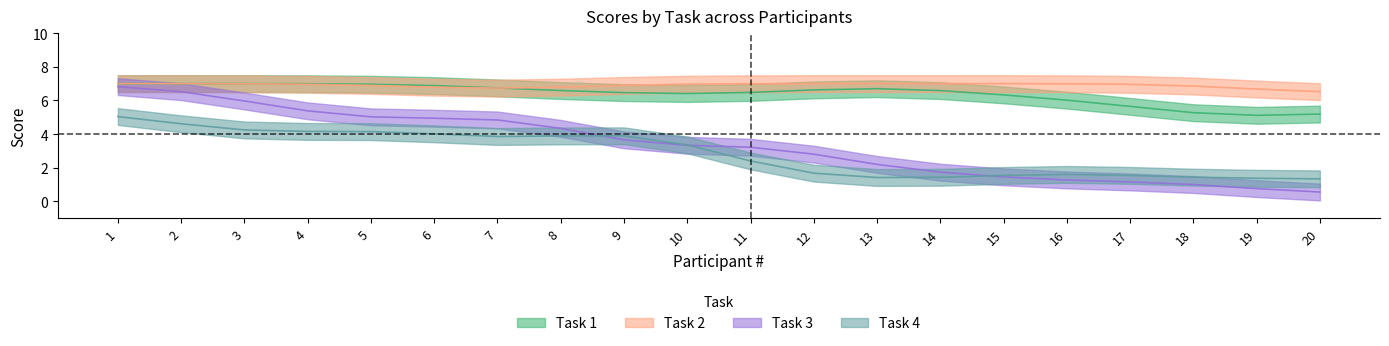

Which series changed the most between 11 and 19?

Task 3